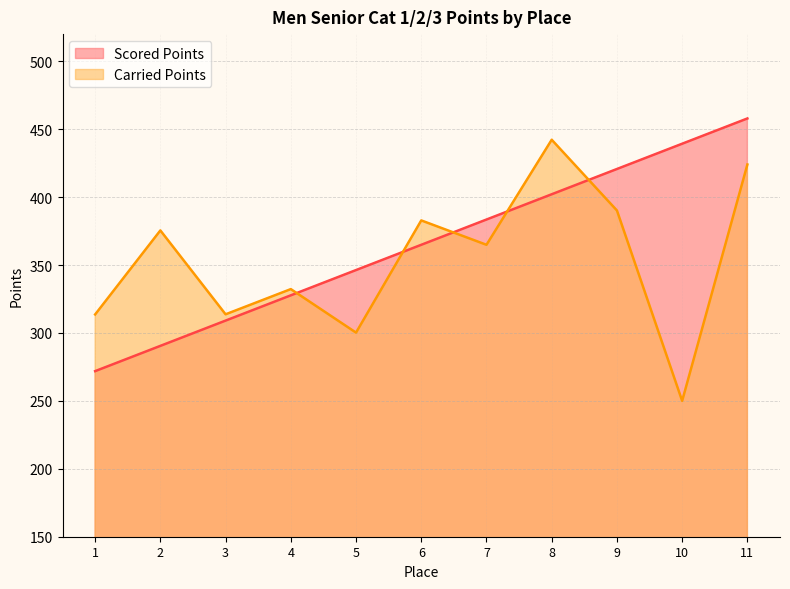

How many intersections are there between Scored Points and Carried Points?

5